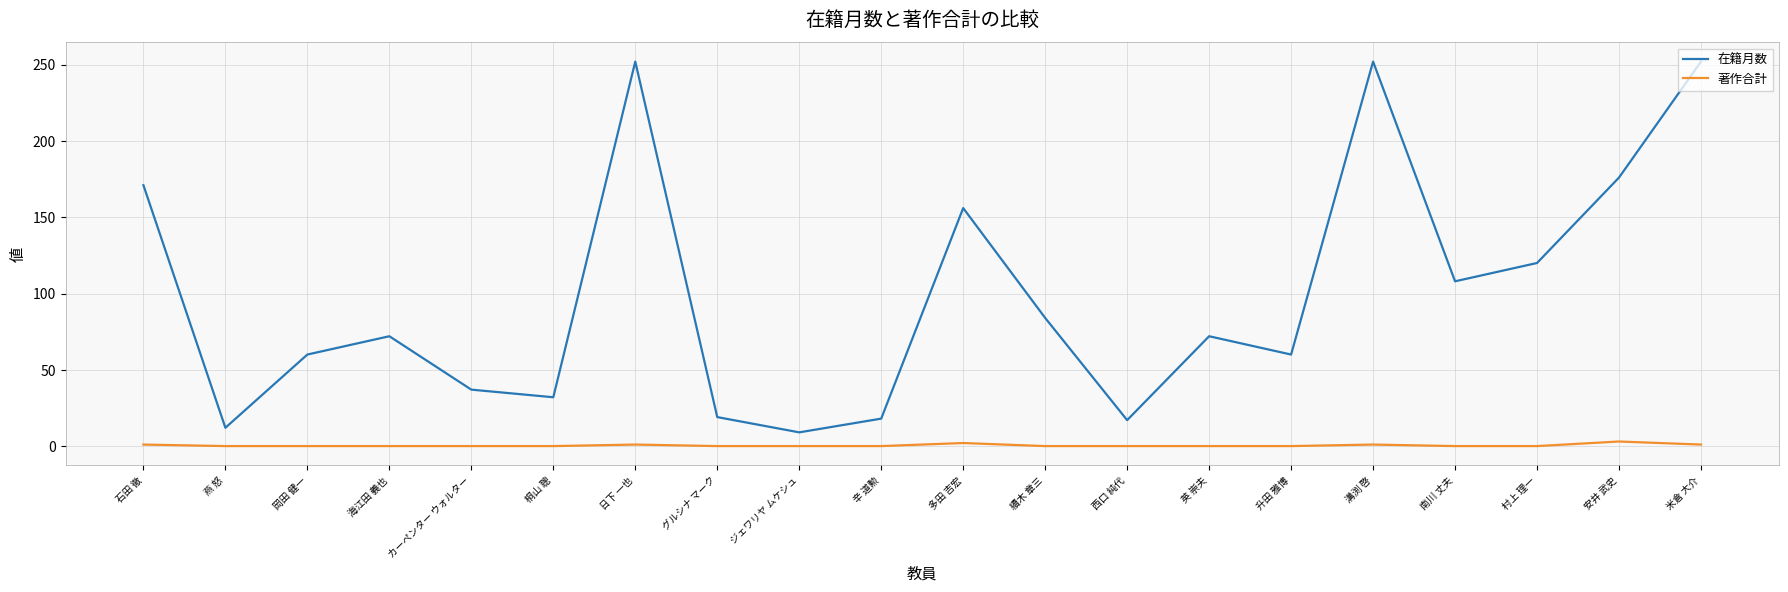

Read the 著作合計 value at 日下 一也.

1